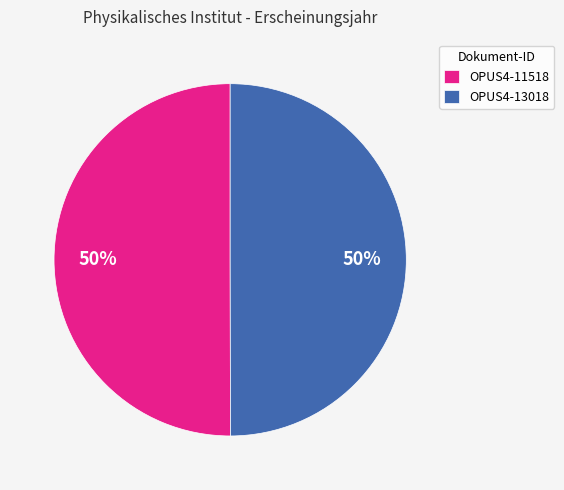

True or false: OPUS4-13018 accounts for 43% of the total.

False